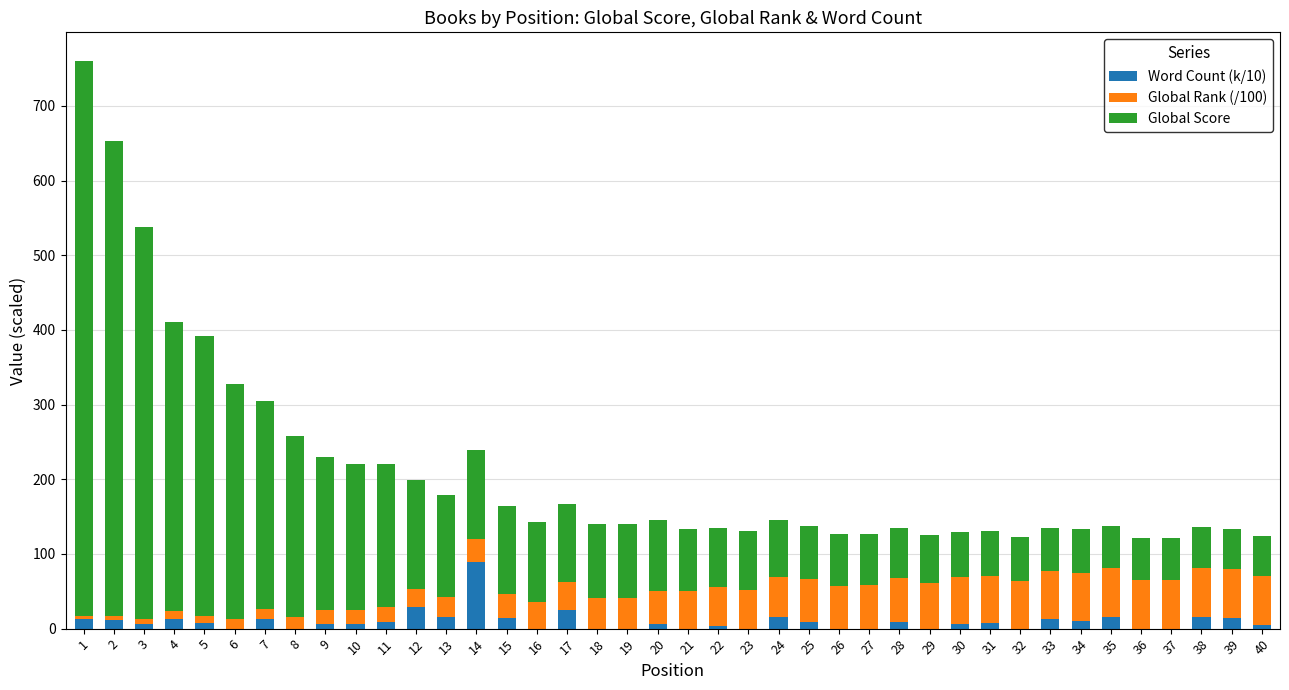

Is it true that Word Count (k/10) equals 0.0 at 32?

True